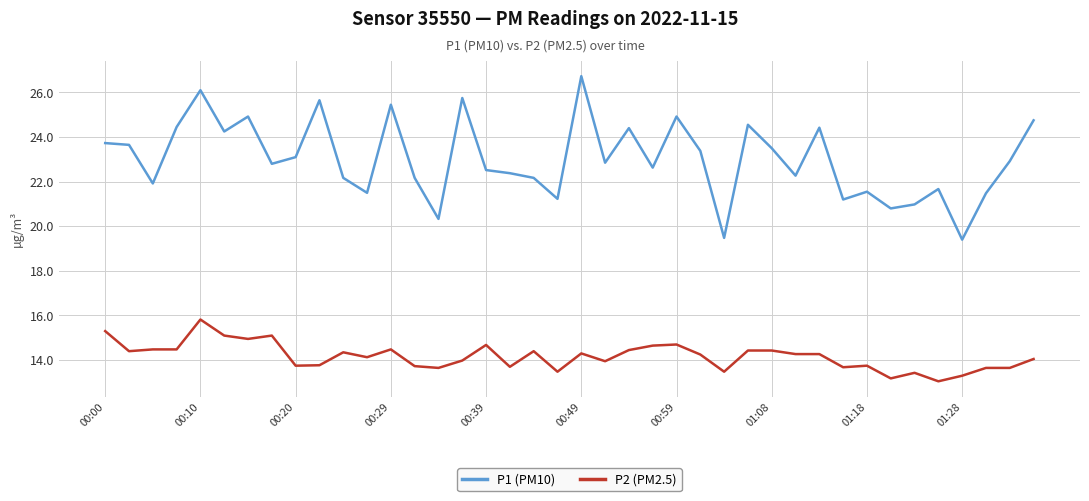

Which series has the largest range (max minus min)?

P1 (PM10)